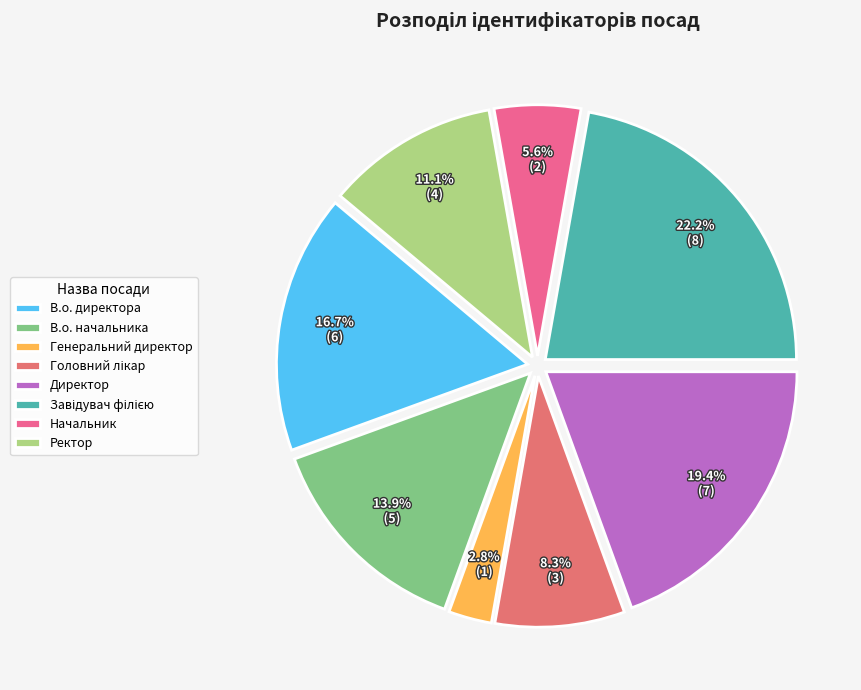

How many slices are in this pie chart?

8